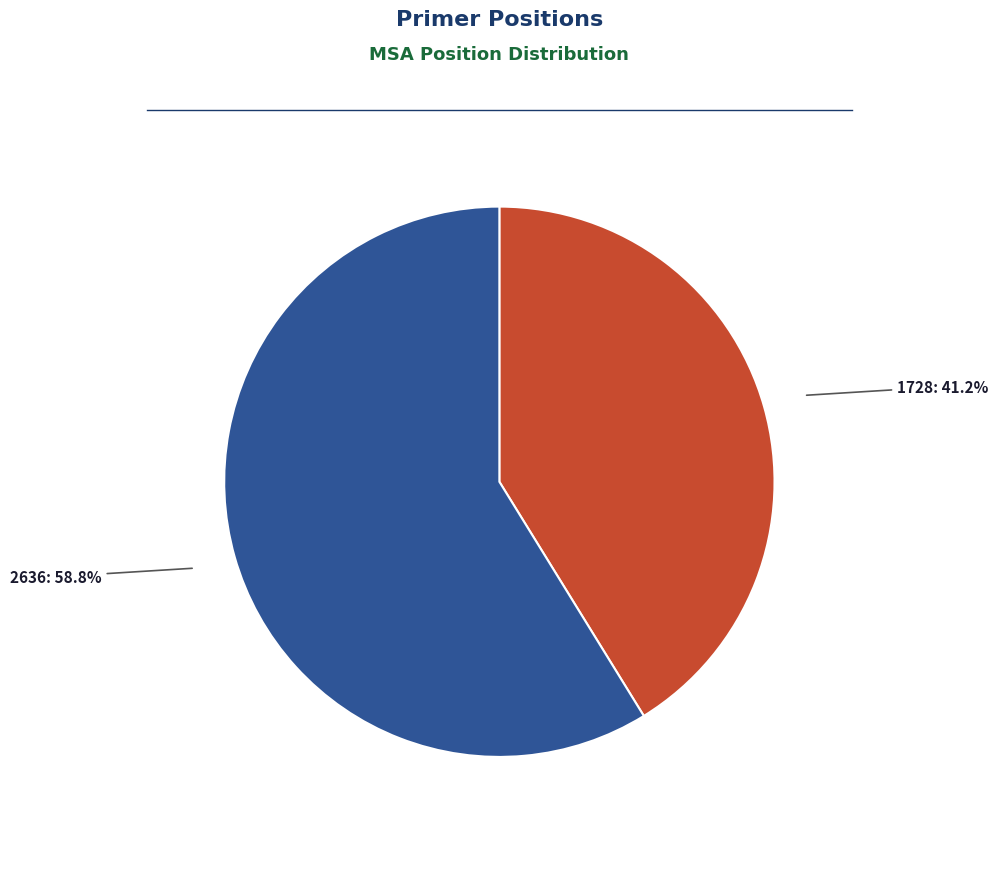

Which category accounts for the majority?

2636